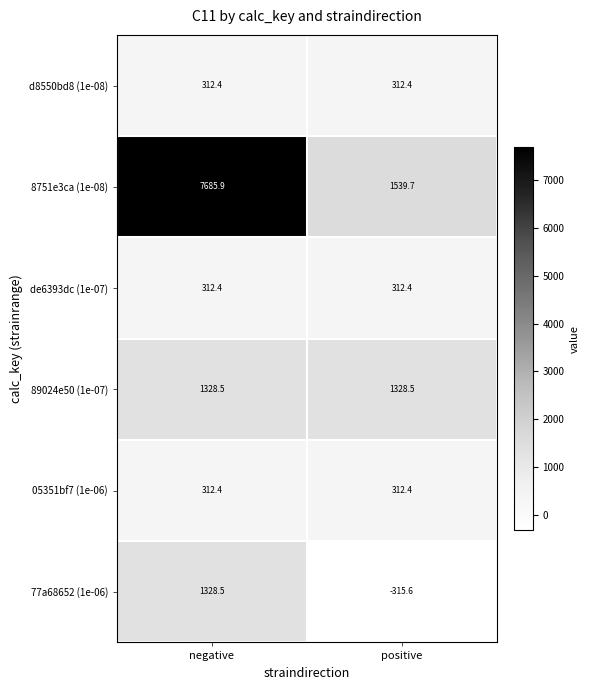

At how many categories does at least one series exceed 4561?

1